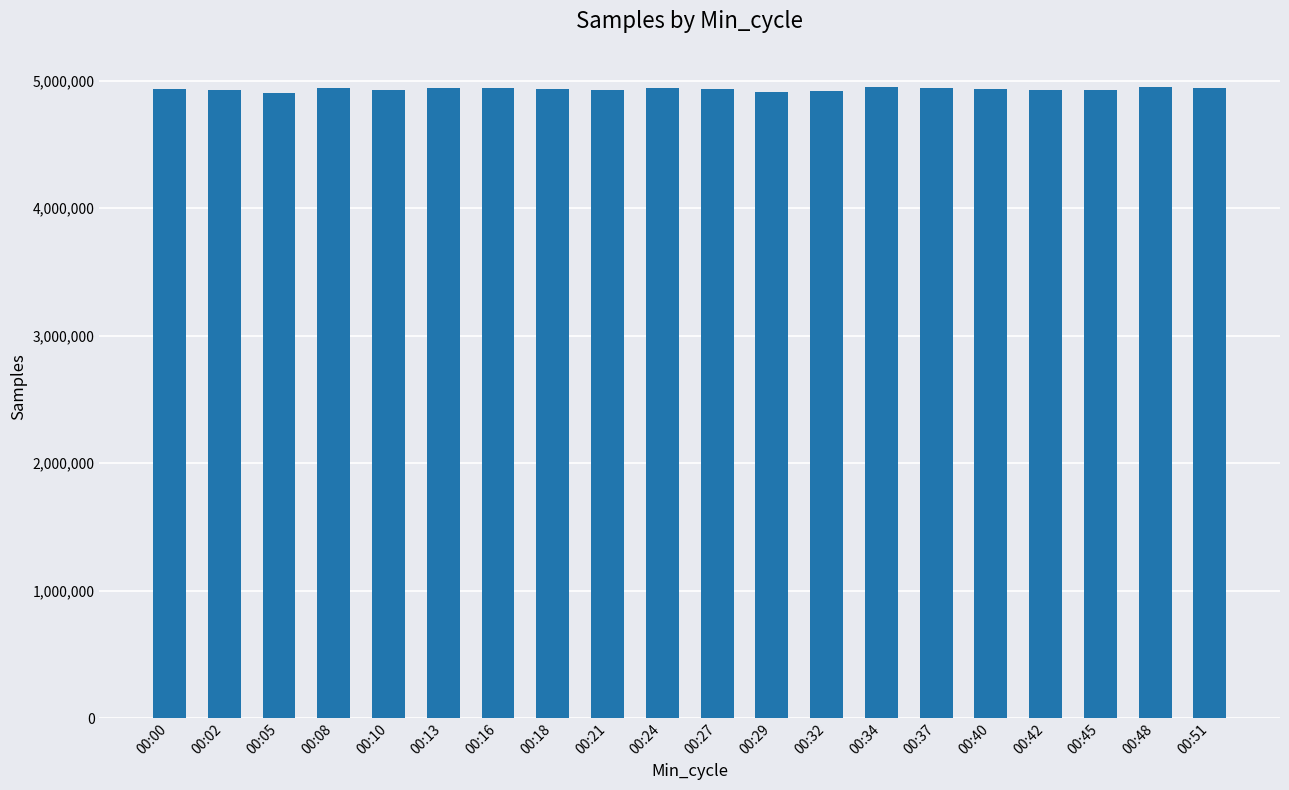

What is the minimum value shown in the chart?

4907328